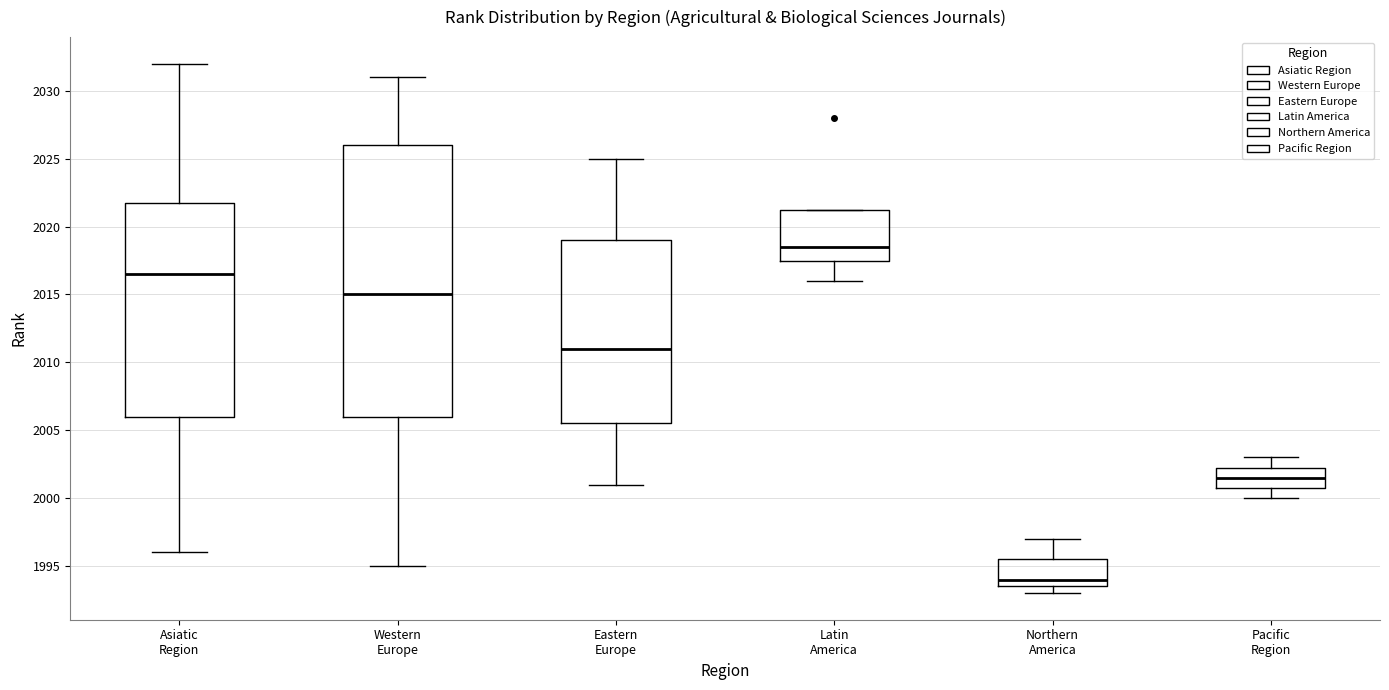

Which box's median line is the highest?

Latin America